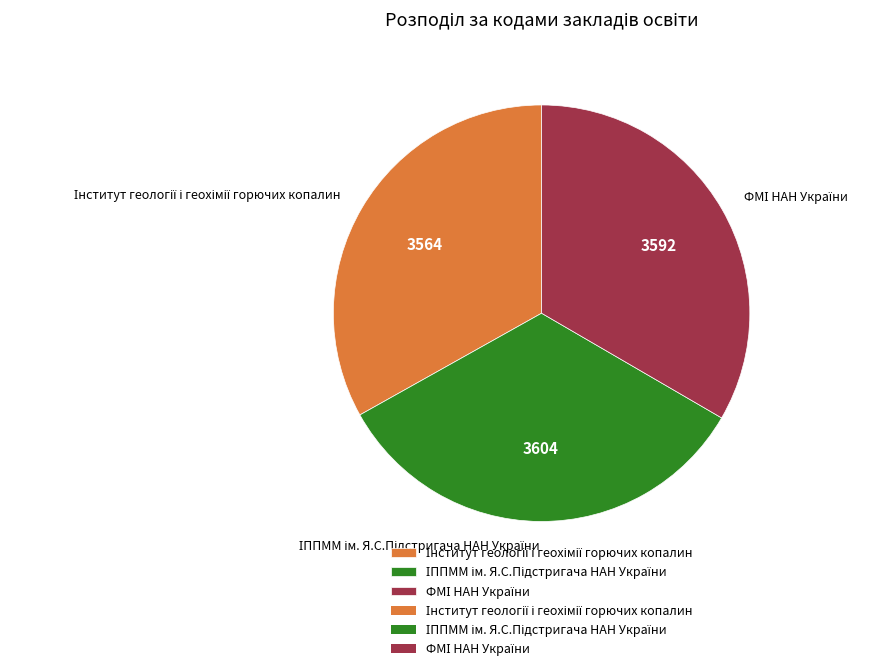

Does any single category account for the majority?

No